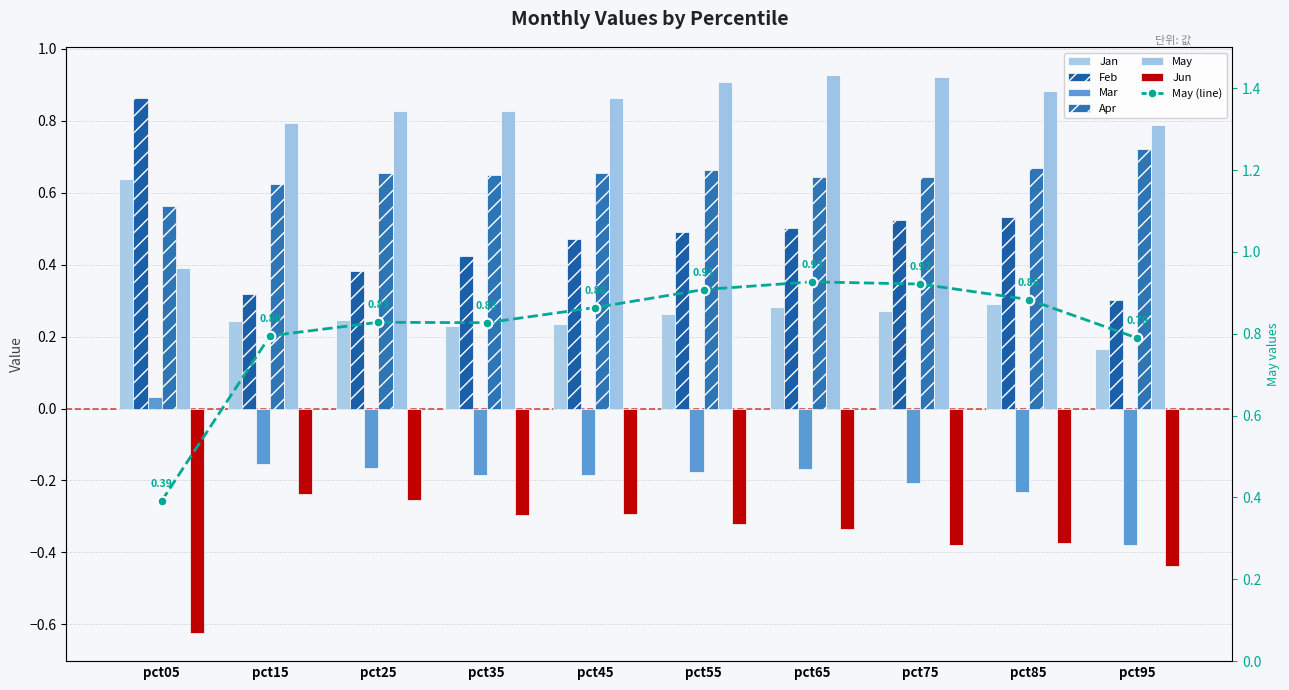

How many data points in Mar are above 0?

1